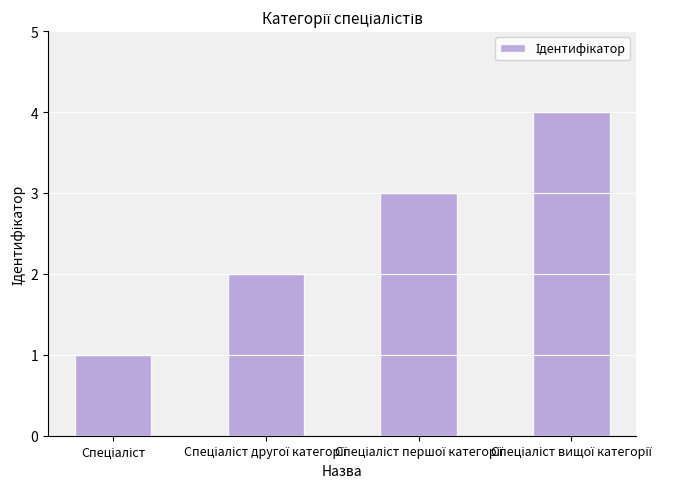

What is the difference between the maximum and minimum values?

3